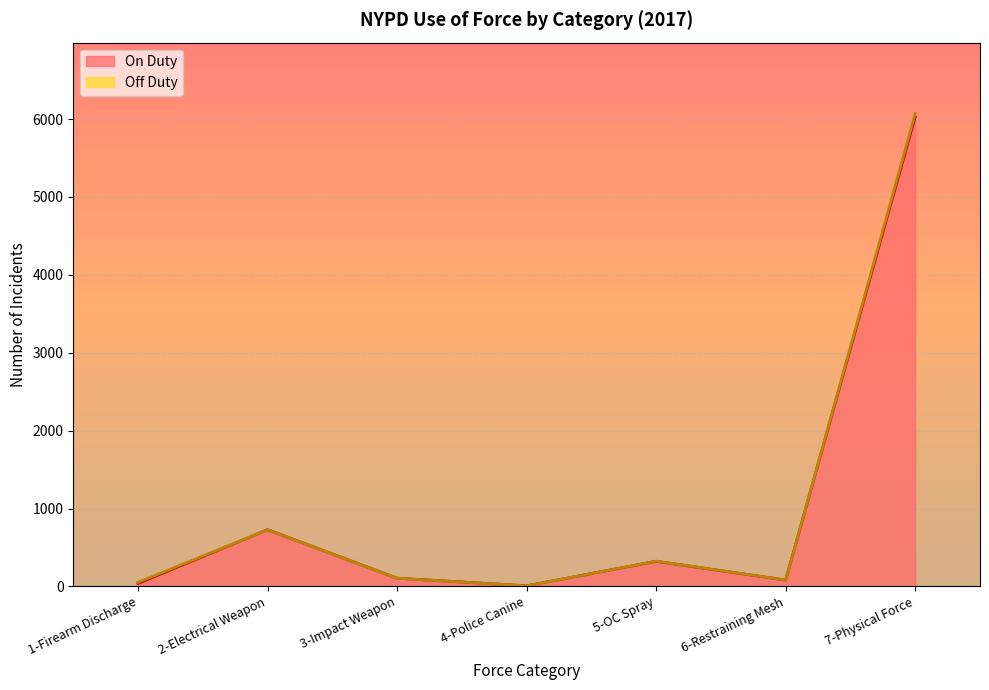

What is the ratio of the value at 3-Impact Weapon to the value at 5-OC Spray?

0.3